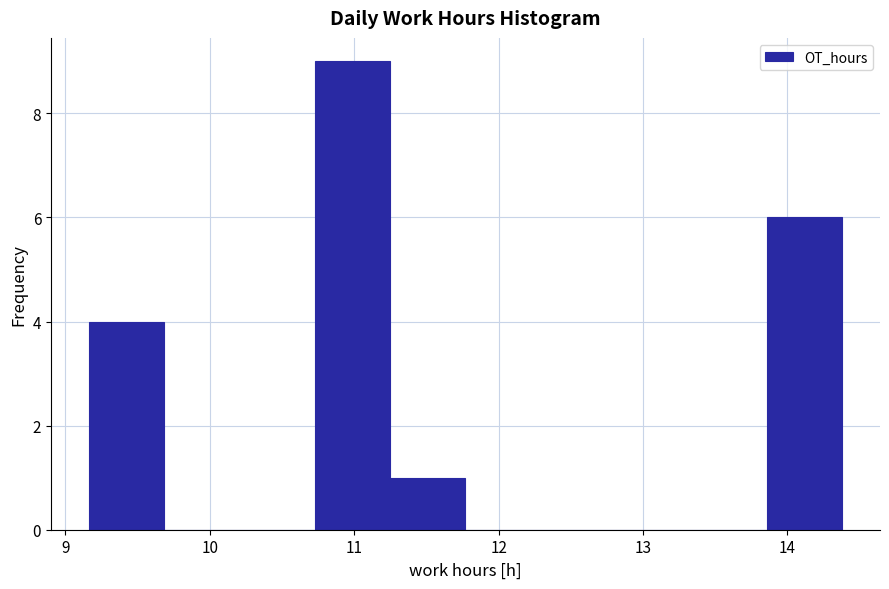

Reading left to right, transcribe this chart: for each bar, give the range it covers on the x-axis and its height. Neither the bar edges nor the heights are printed on the chart, so give them approximately, as read against the axes.

9.2 to 9.7: 4
9.7 to 10.2: 0
10.2 to 10.7: 0
10.7 to 11.2: 9
11.2 to 11.8: 1
11.8 to 12.3: 0
12.3 to 12.8: 0
12.8 to 13.3: 0
13.3 to 13.9: 0
13.9 to 14.4: 6